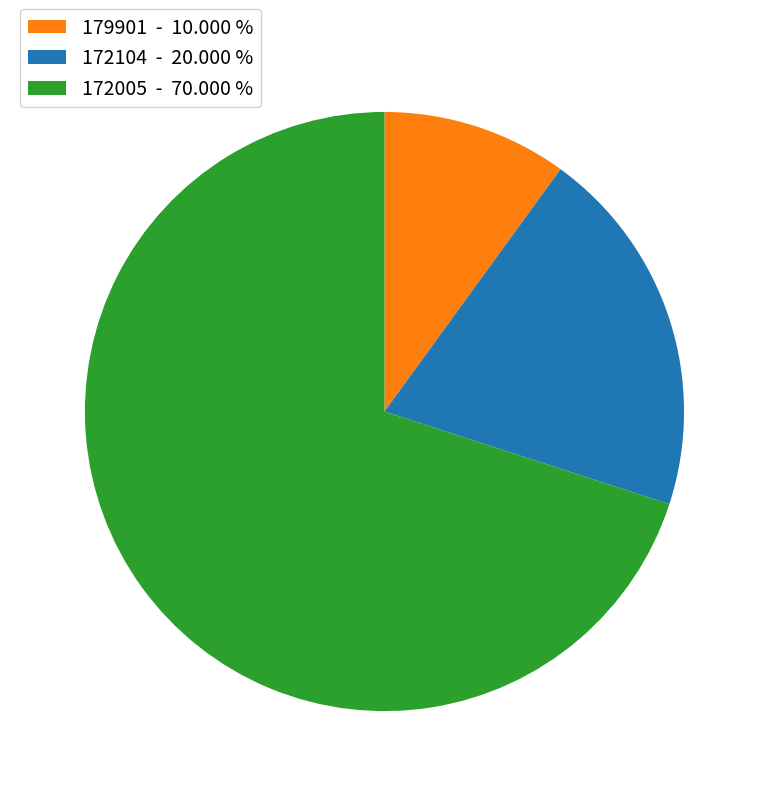

Which slice is the smallest?

179901